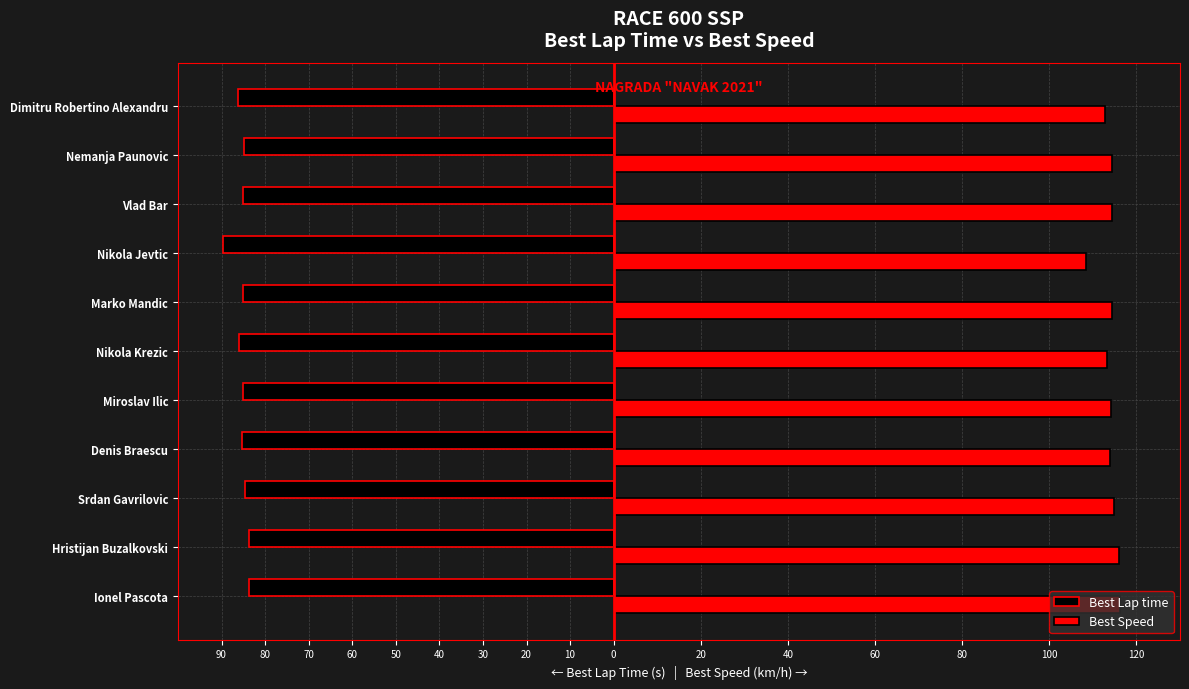

What are all the series names shown in the legend?

Best Lap time, Best Speed